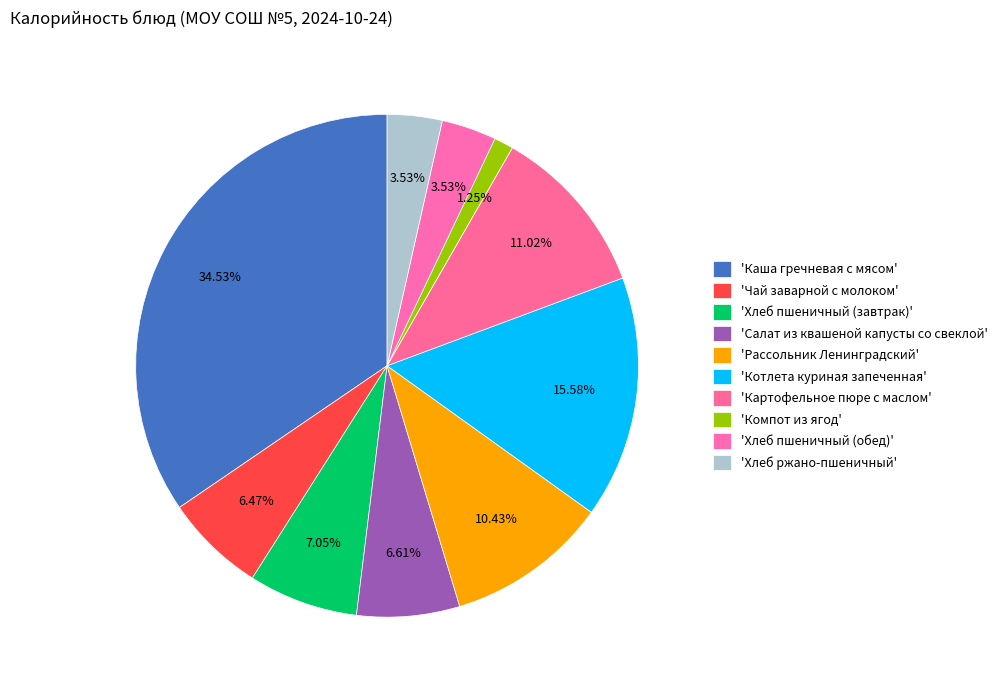

To the nearest percent, what is the difference between the largest and smallest slice percentages?

33%